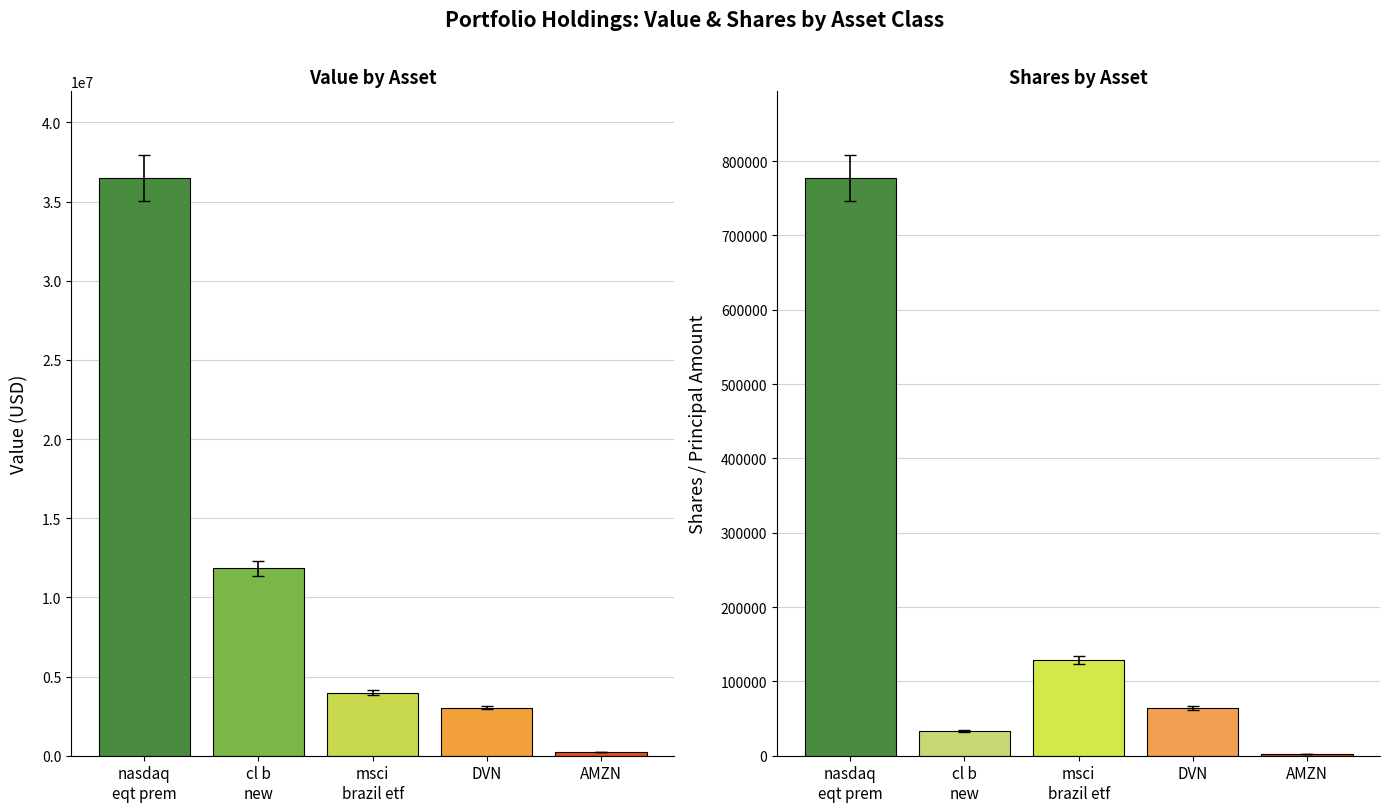

What is the value of the Shares or principal amount bar at the 1st from the left?

746097.6